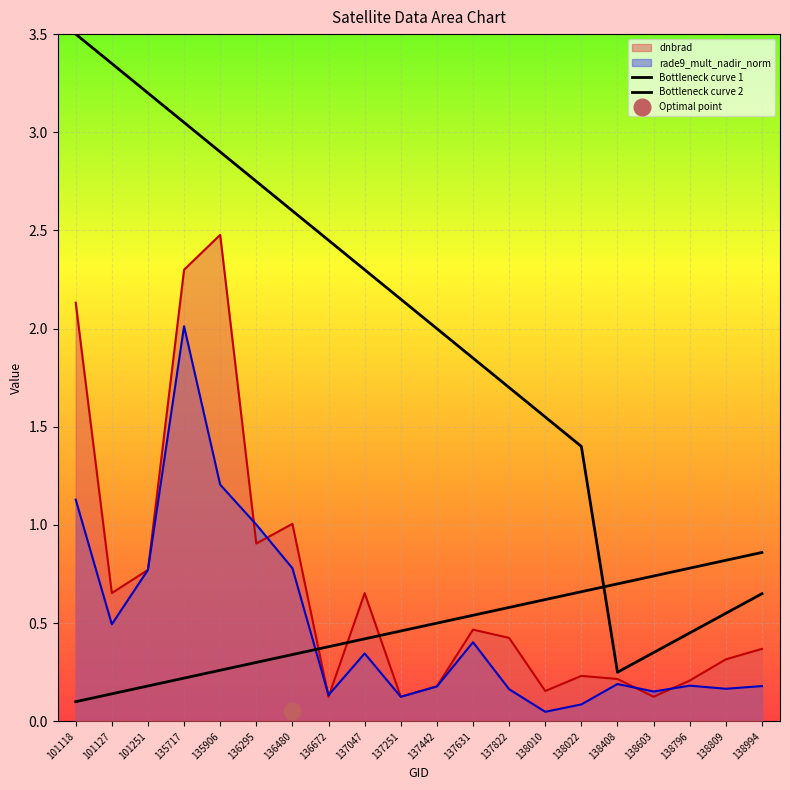

How many times do Bottleneck curve 2 and Bottleneck curve 1 cross each other?

1